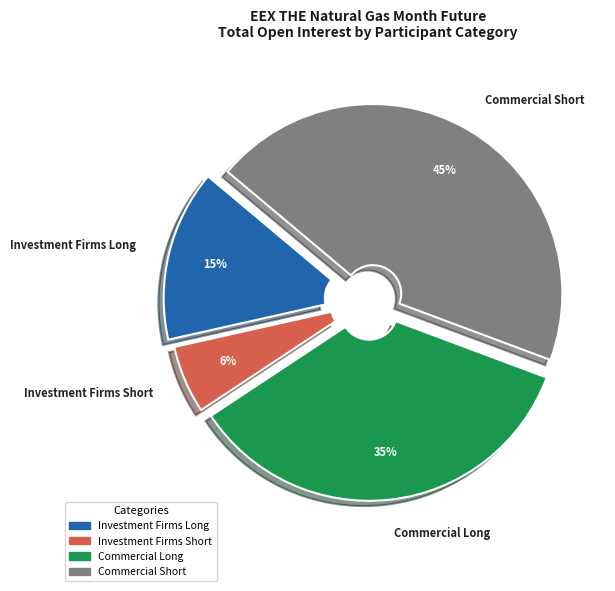

Which has a higher value, Investment Firms Short or Commercial Long?

Commercial Long